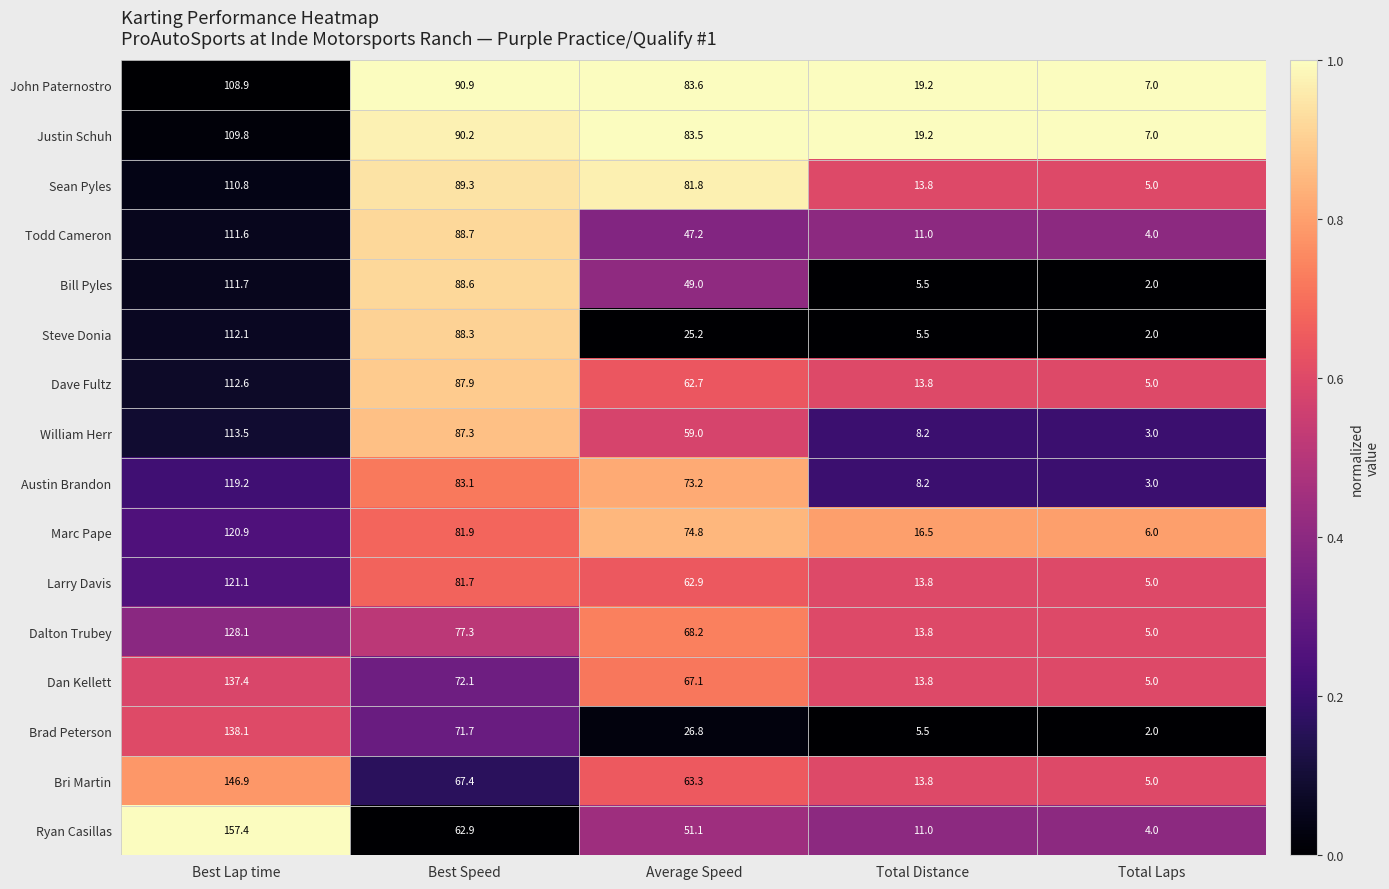

At which category is the sum across all series the highest?

Best Lap time